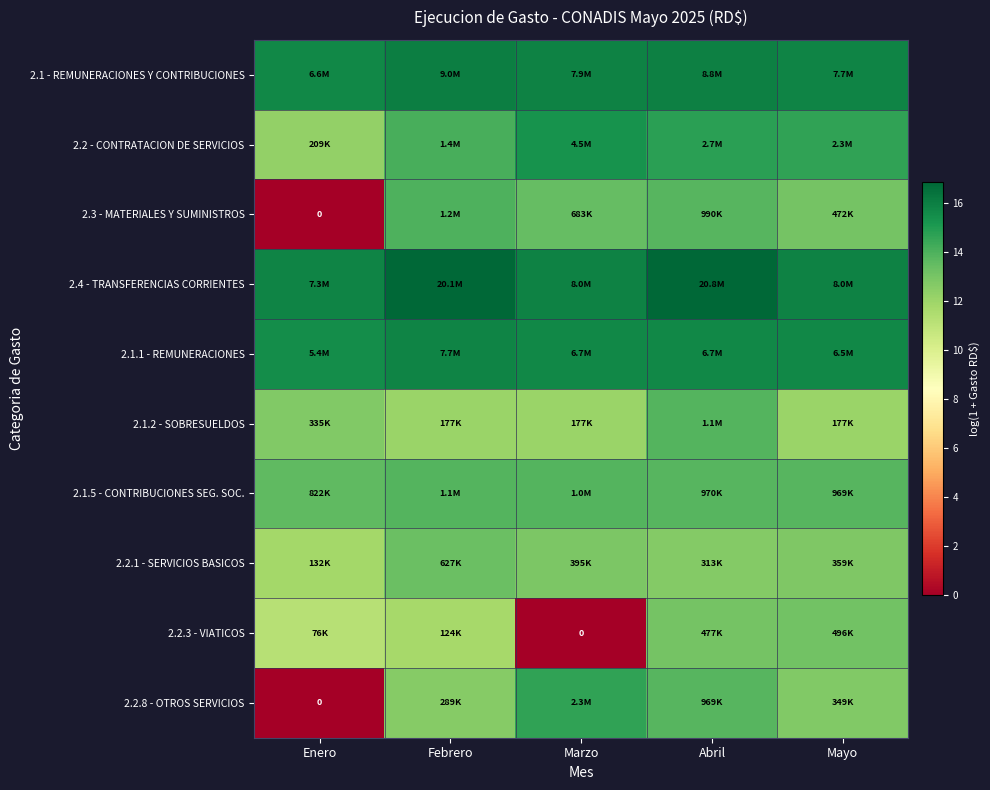

What is the greatest value displayed?

16.8